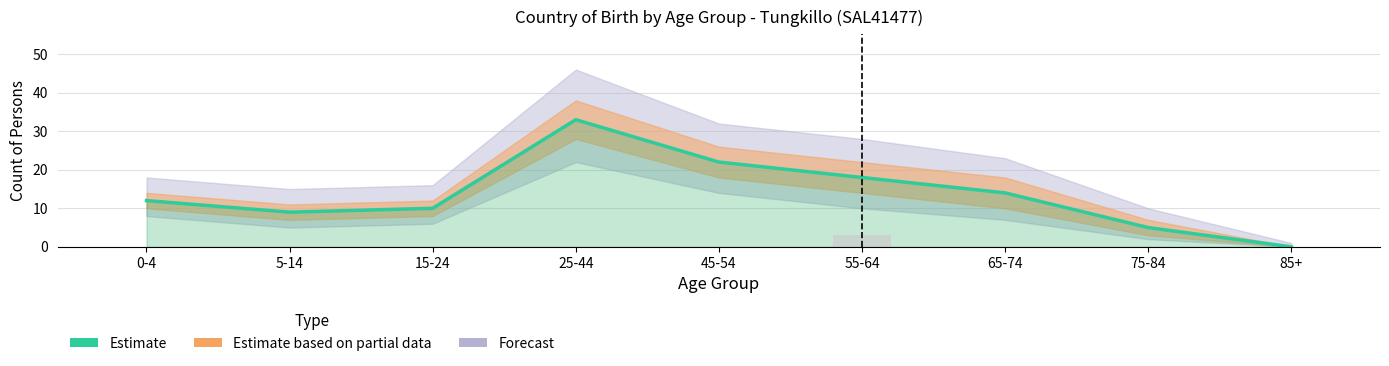

List the labels in order of value, smallest first.

85+, 75-84, 5-14, 15-24, 0-4, 65-74, 55-64, 45-54, 25-44